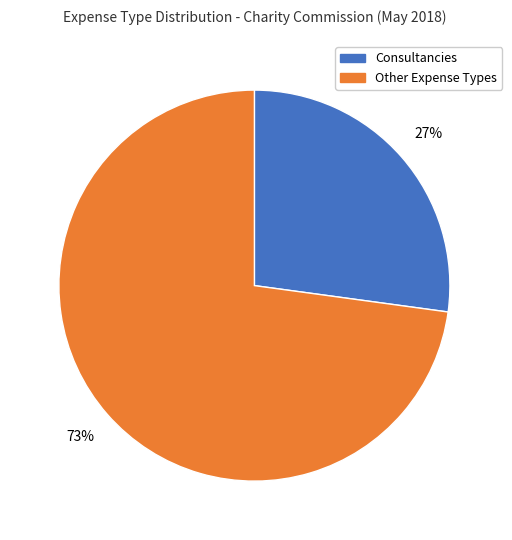

Is there any slice that represents more than half of the pie?

Yes